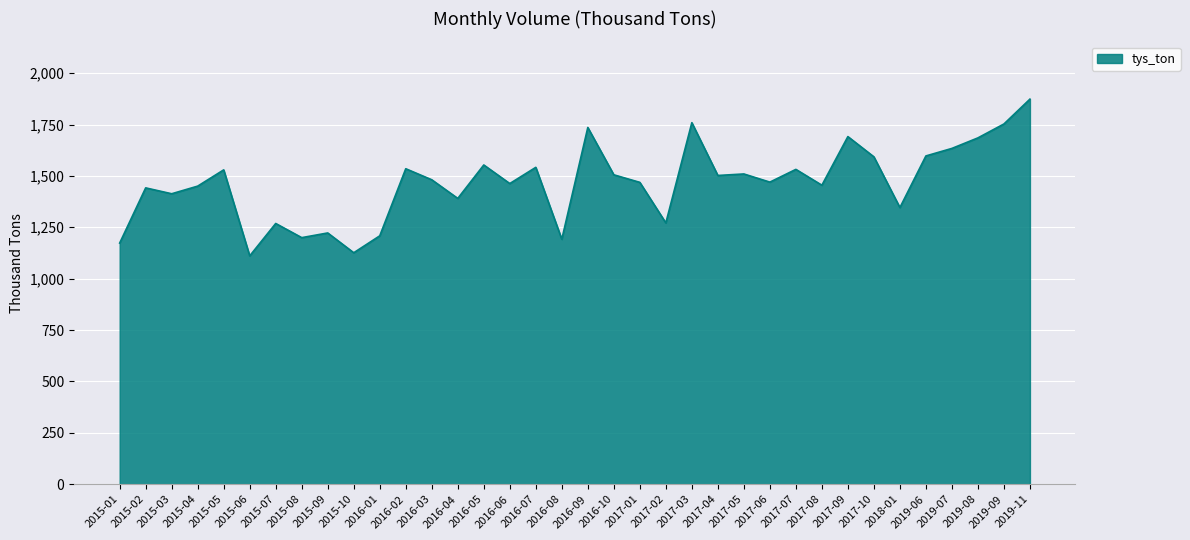

Which label corresponds to the largest value in the chart?

2019-11